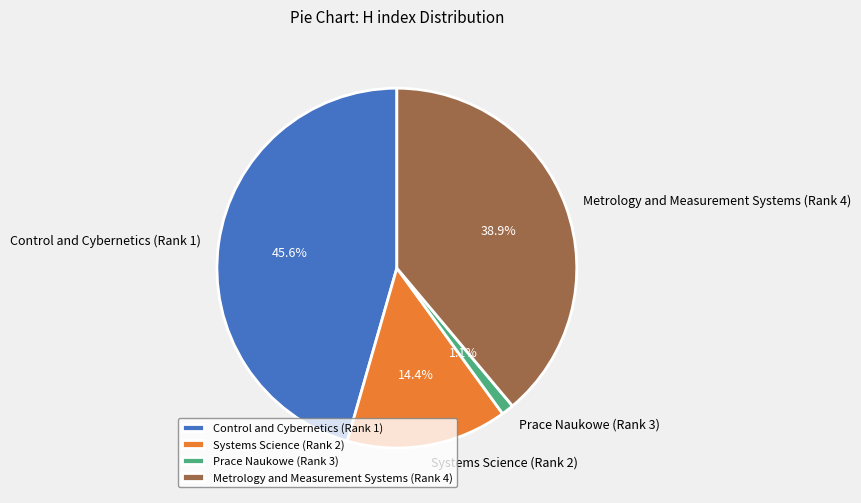

To the nearest percent, what portion does Metrology and Measurement Systems (Rank 4) represent?

39%